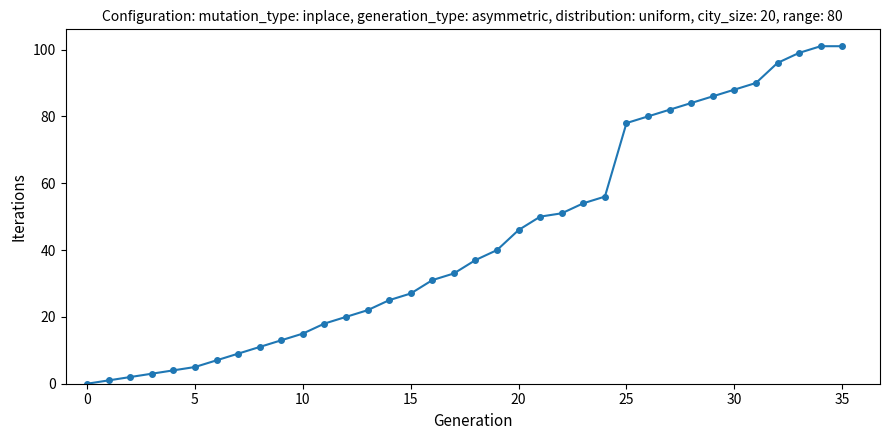

What is the difference between the second highest and minimum values?

101